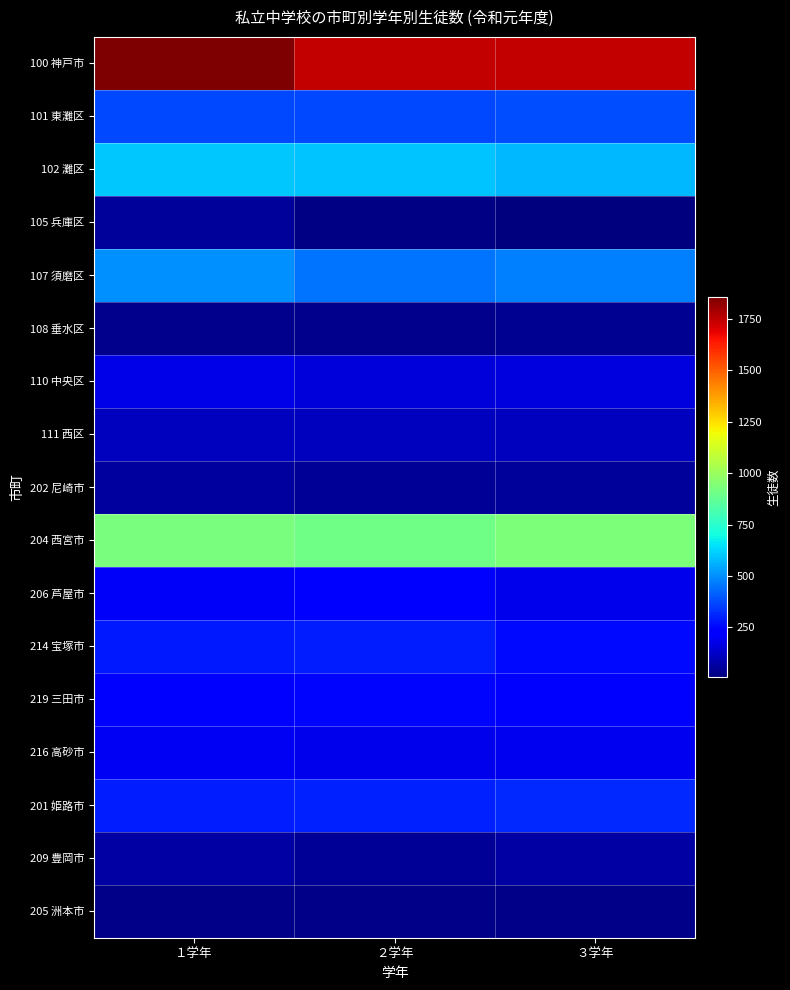

Reading left to right, list all the values displayed in this chart.

100 神戸市: １学年=1855	２学年=1741	３学年=1741
101 東灘区: １学年=374	２学年=369	３学年=381
102 灘区: １学年=603	２学年=596	３学年=574
105 兵庫区: １学年=57	２学年=20	３学年=7
107 須磨区: １学年=499	２学年=454	３学年=469
108 垂水区: １学年=35	２学年=35	３学年=36
110 中央区: １学年=178	２学年=156	３学年=164
111 西区: １学年=109	２学年=111	３学年=110
202 尼崎市: １学年=62	２学年=48	３学年=55
204 西宮市: １学年=928	２学年=908	３学年=937
206 芦屋市: １学年=209	２学年=211	３学年=186
214 宝塚市: １学年=283	２学年=292	３学年=258
219 三田市: １学年=242	２学年=248	３学年=244
216 高砂市: １学年=196	２学年=184	３学年=189
201 姫路市: １学年=291	２学年=299	３学年=311
209 豊岡市: １学年=68	２学年=46	３学年=66
205 洲本市: １学年=27	２学年=27	３学年=26